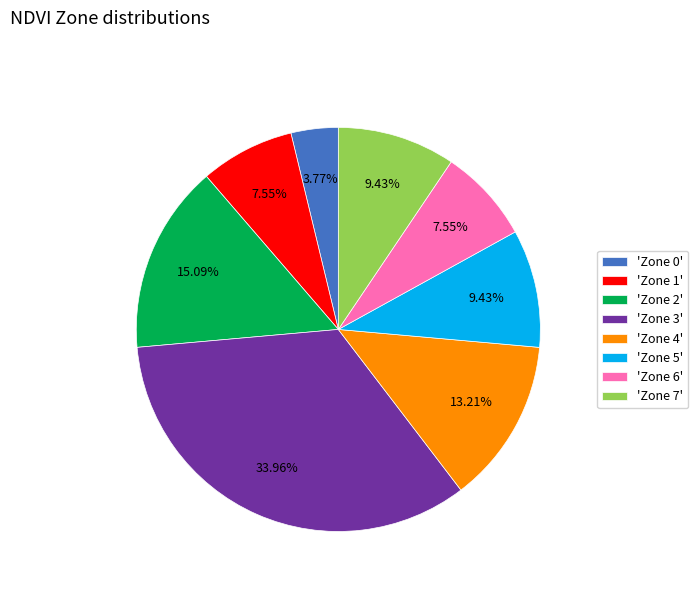

Is the sum of 'Zone 7' and 'Zone 6' greater than half?

No